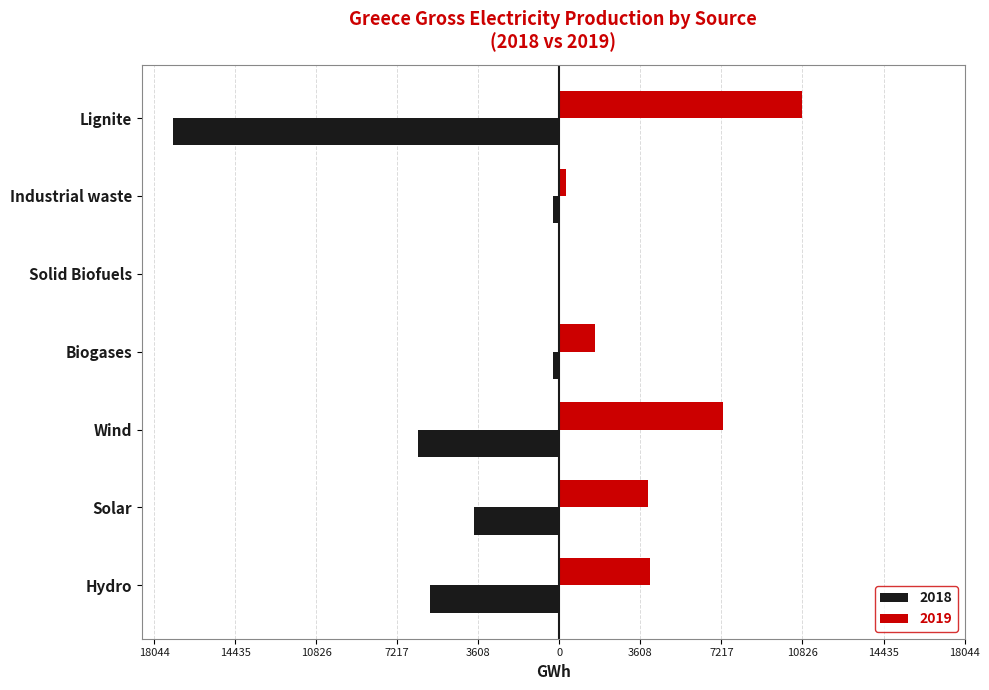

What is the spread (max minus min) of values at Biogases?

1869.1